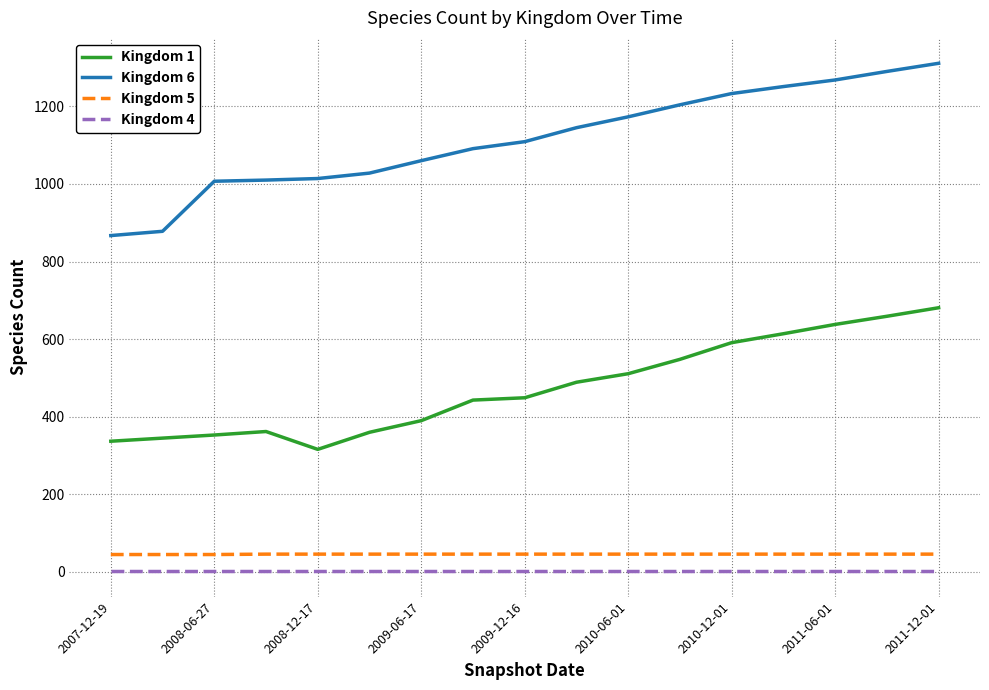

Which series has the widest spread of values?

Kingdom 6